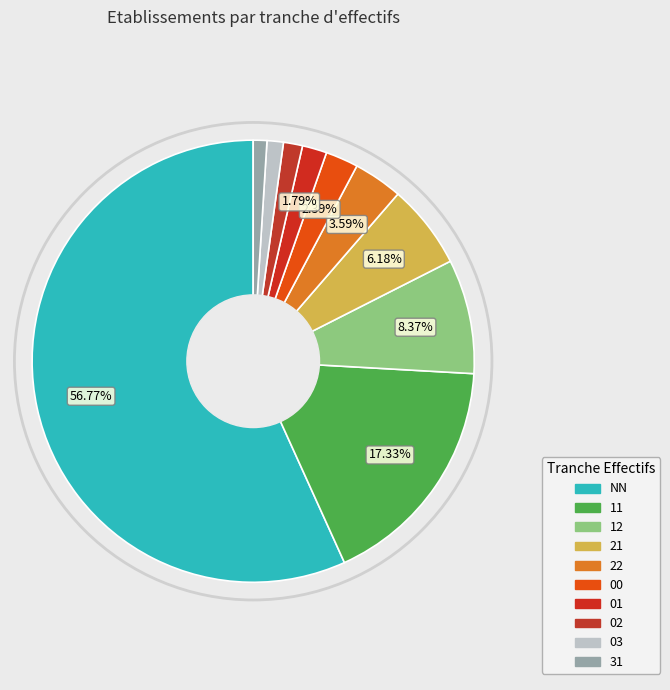

Does any single category account for the majority?

Yes